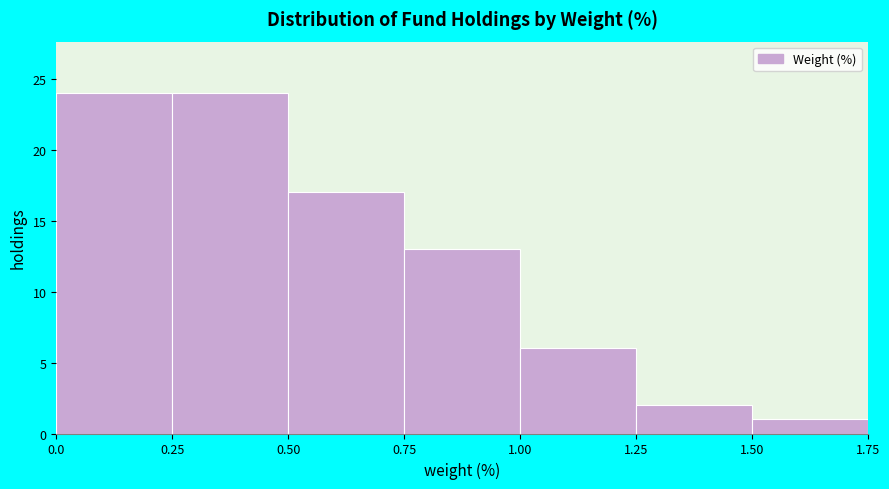

Reading left to right, transcribe this chart: for each bar, give the range it covers on the x-axis and its height. The values are not printed on the chart, so give them approximately, as read against the axis.

0.0 to 0.25: 24
0.25 to 0.50: 24
0.50 to 0.75: 17
0.75 to 1.00: 13
1.00 to 1.25: 6
1.25 to 1.50: 2
1.50 to 1.75: 1